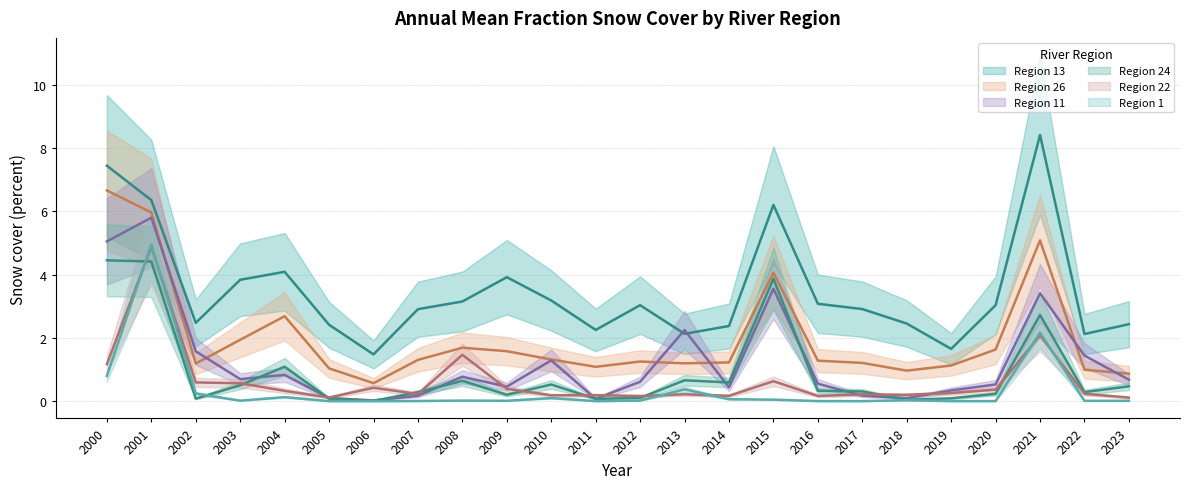

Read the Region 11 value at 2005.

0.1